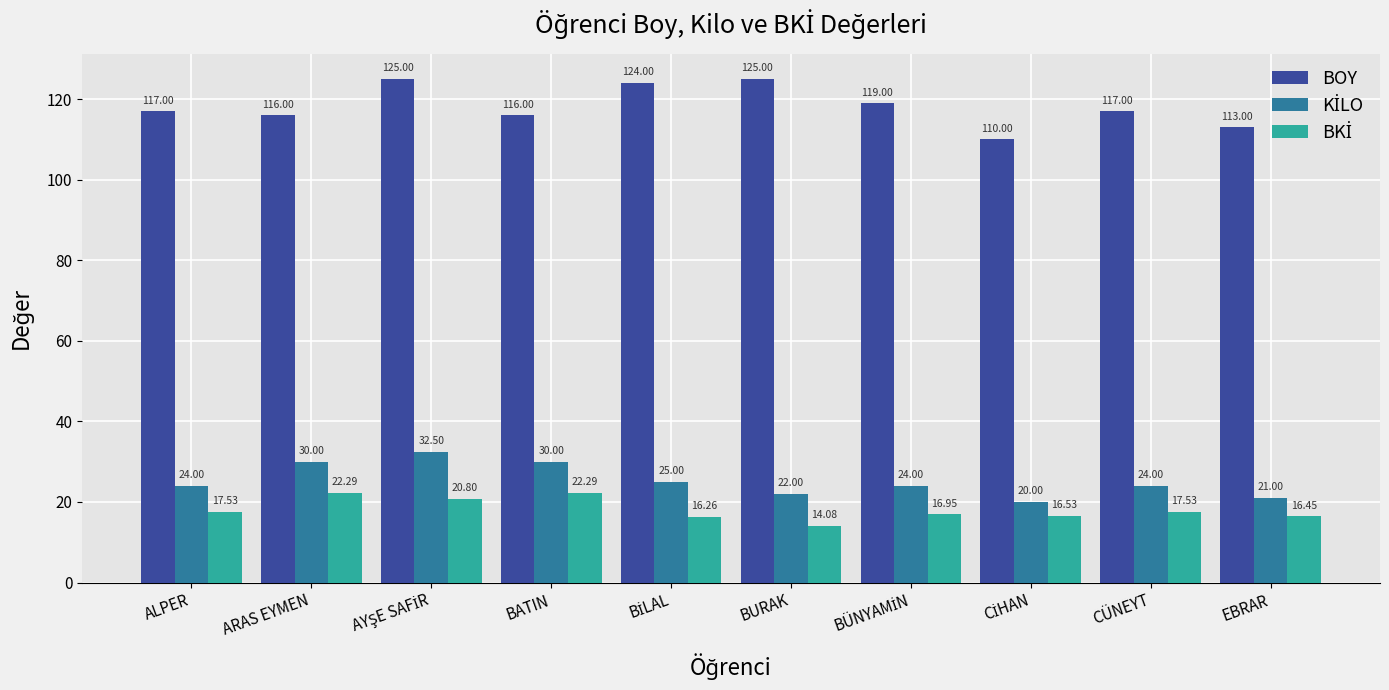

Count the number of categories in the chart.

10